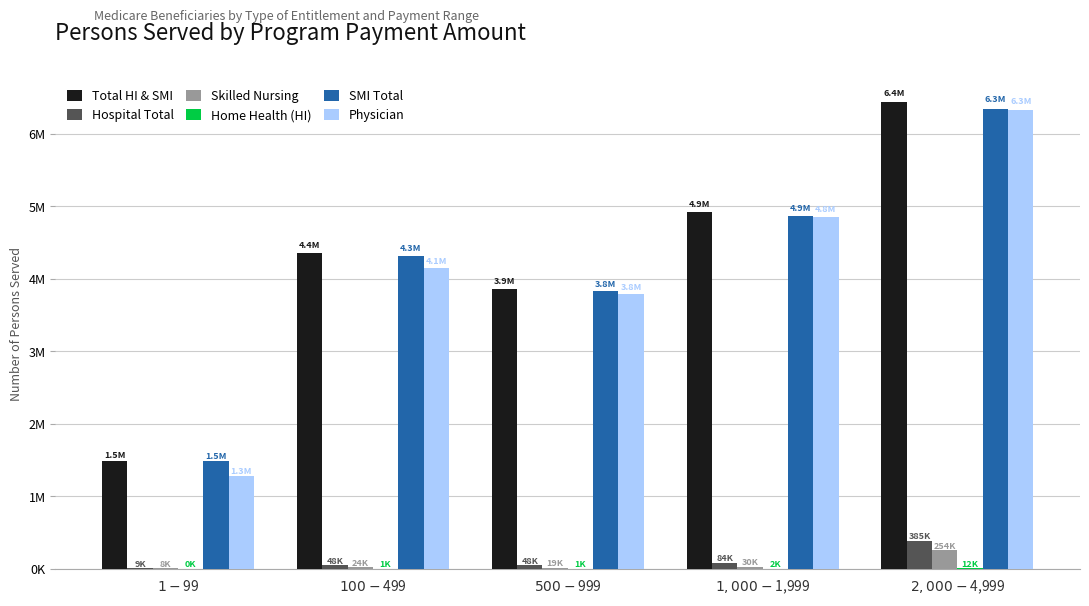

What is the label of the 2nd bar from the right?

$1,000 - $1,999